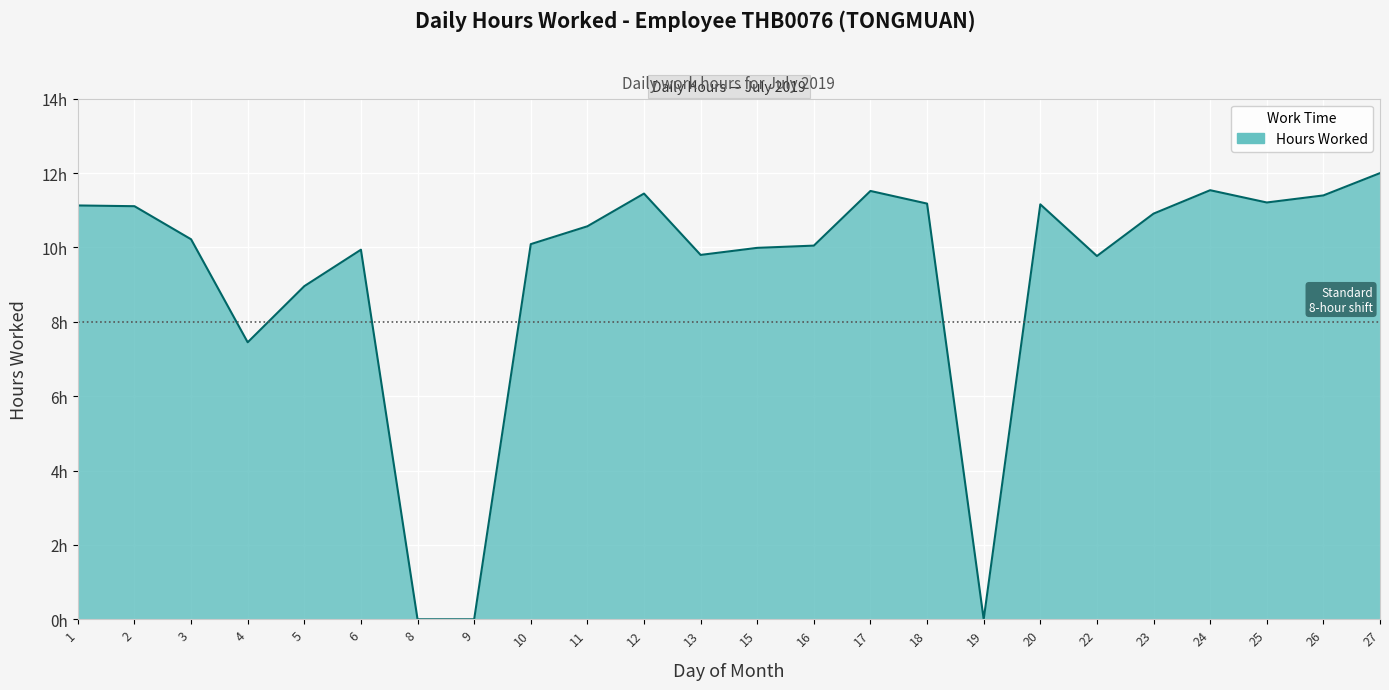

Reading right to left, list all the values displayed in this chart.

12.0	11.4	11.2	11.5	10.9	9.8	11.2	0.0	11.2	11.5	10.1	10.0	9.8	11.4	10.6	10.1	0.0	0.0	9.9	9.0	7.5	10.2	11.1	11.1